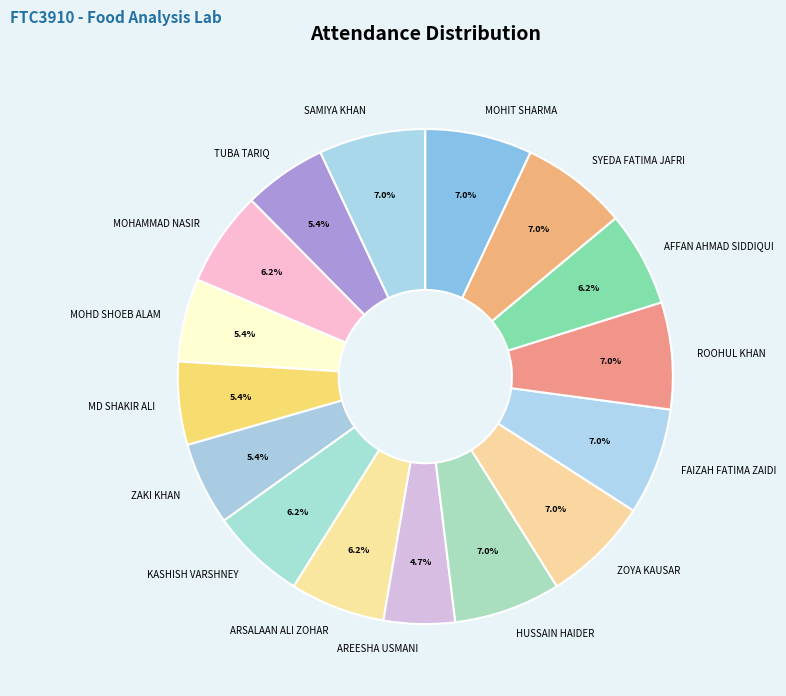

Which category has the smallest portion of the pie?

AREESHA USMANI